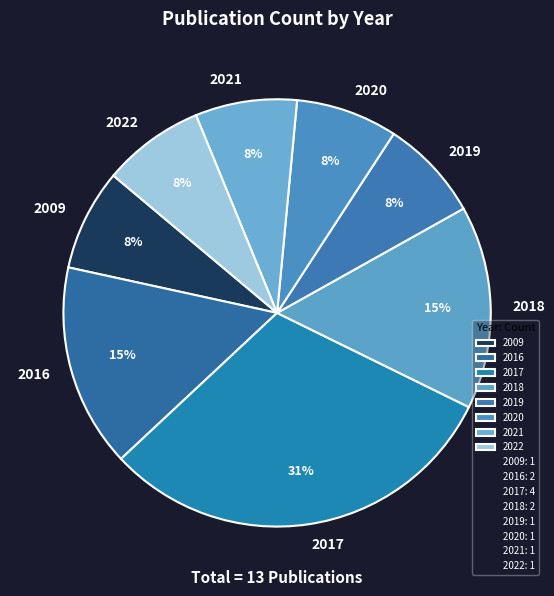

Is the sum of 2022 and 2020 greater than half?

No